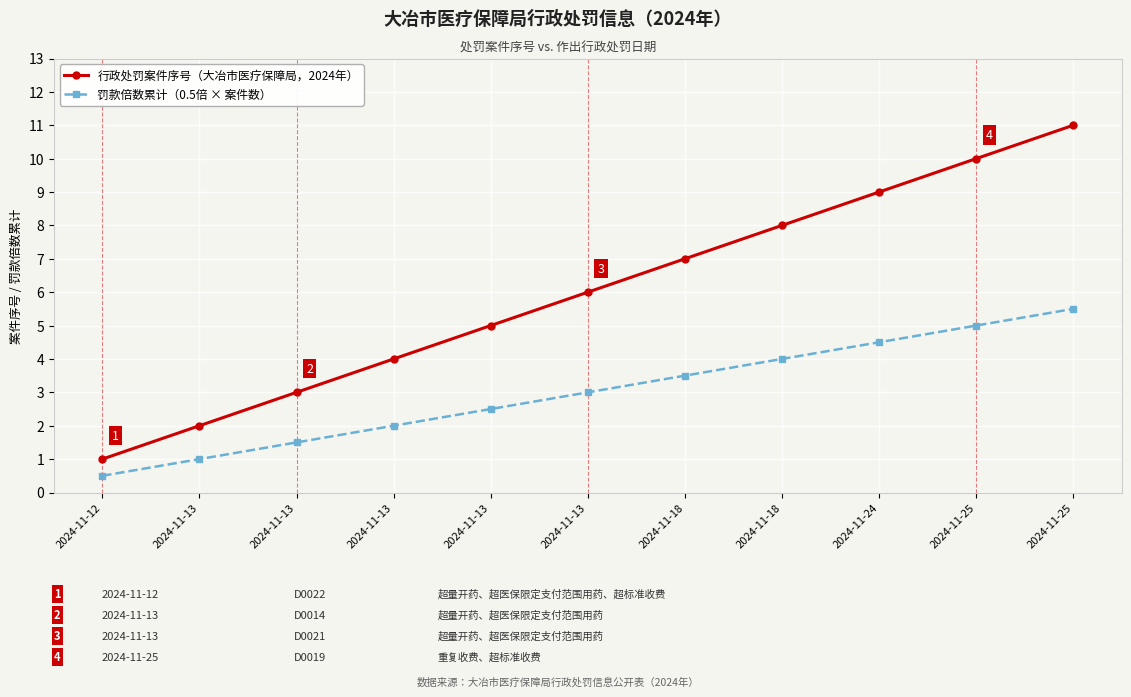

How many values in the 罚款倍数累计（0.5倍 × 案件数） series are below 3?

5